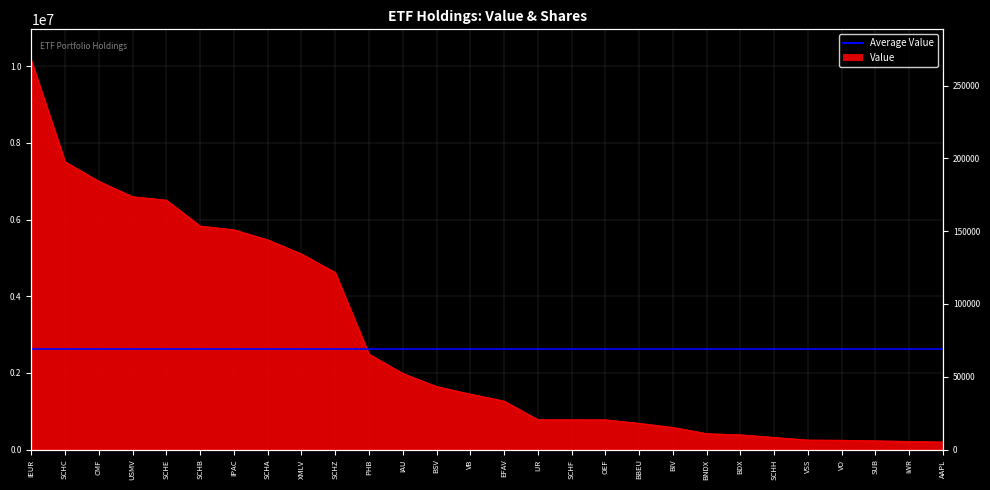

What is the difference between the Value values at IAU and VO?

1741000